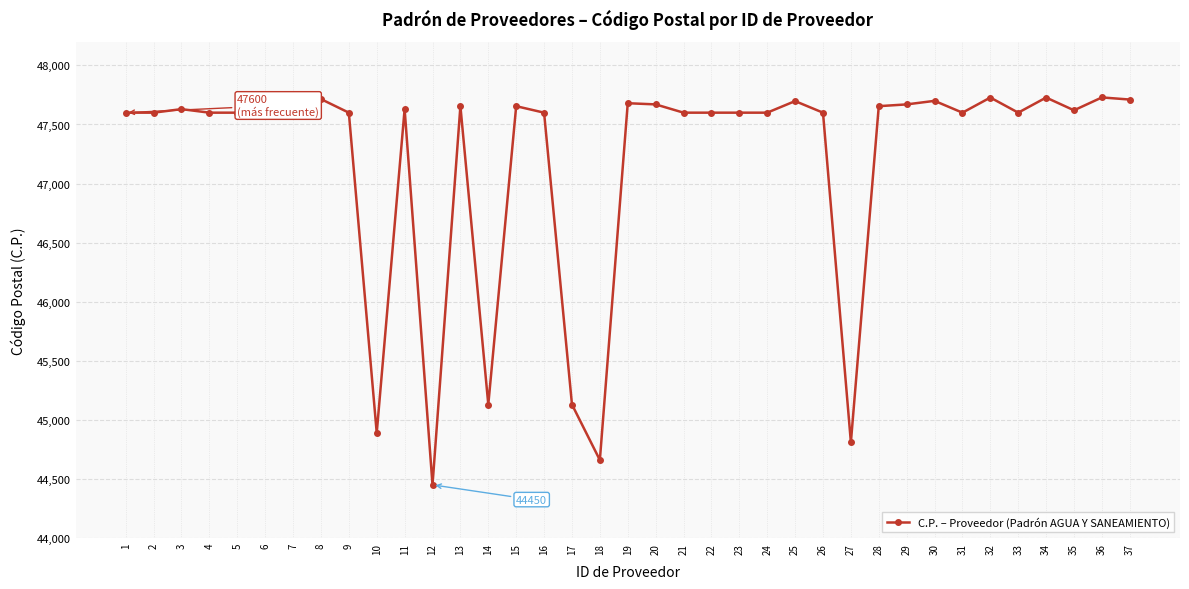

How many lines are shown in the chart?

1